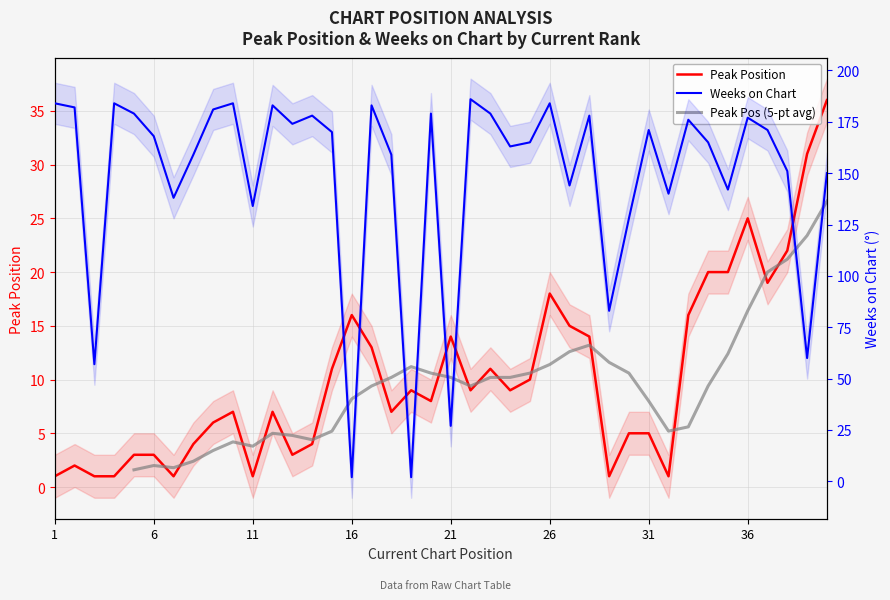

At which category does Peak Position reach its first local valley?

7